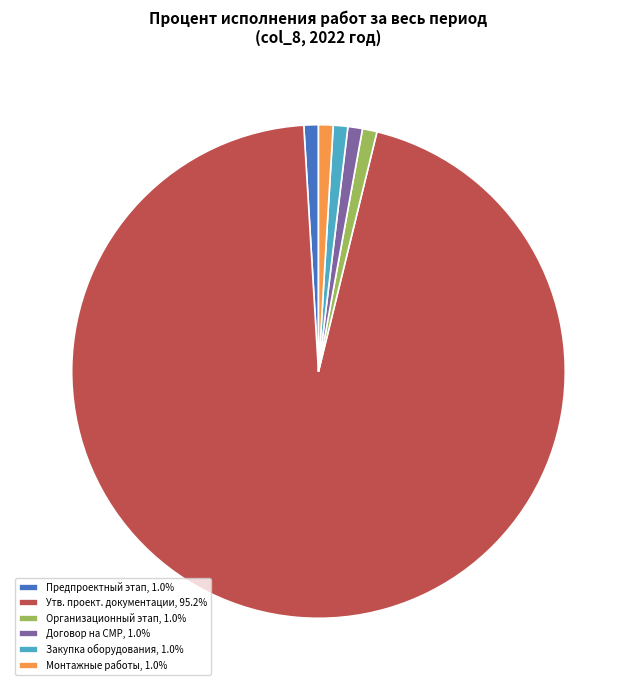

Combined, do Закупка оборудования, 1.0% and Предпроектный этап, 1.0% account for over 50%?

No